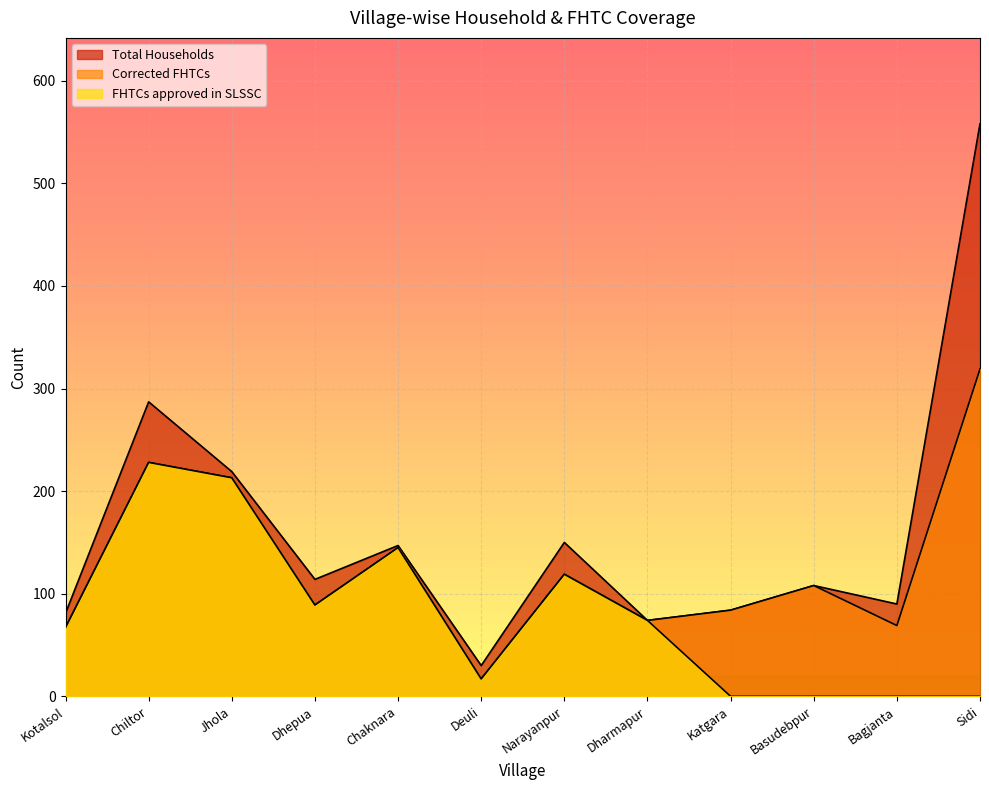

What value does the Total Households series have at Kotalsol, to the nearest 10?

80